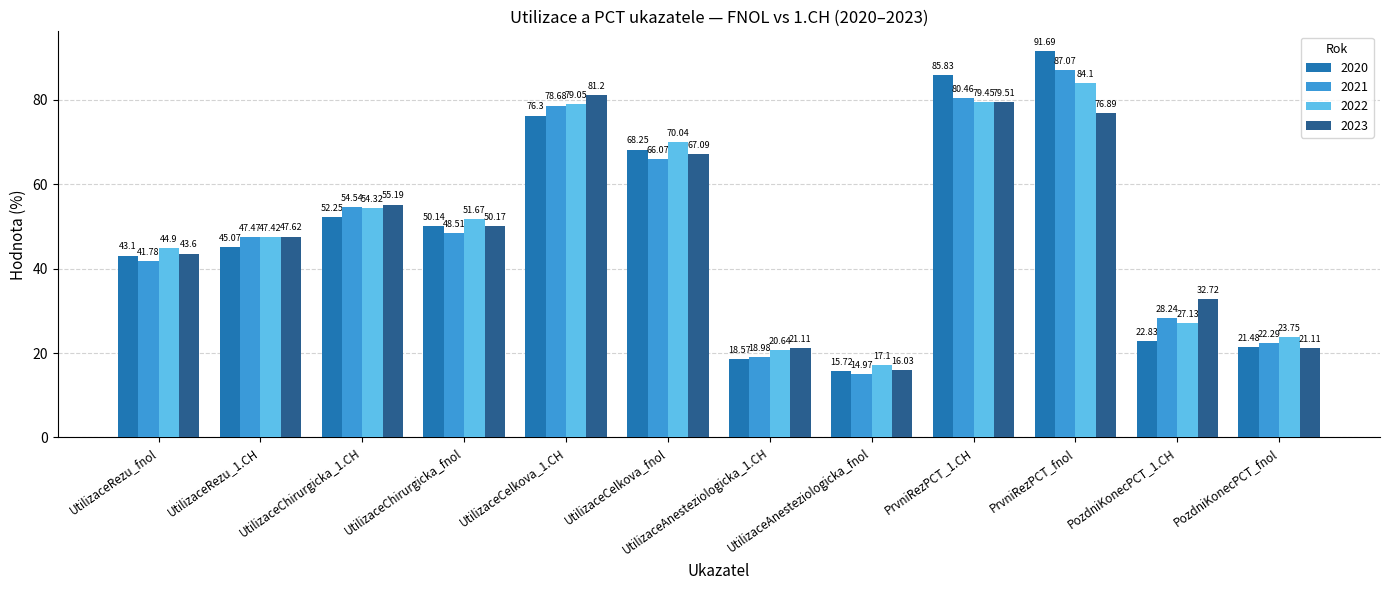

The 2022 series shows 20.6 at UtilizaceAnesteziologicka_1.CH. True or false?

True